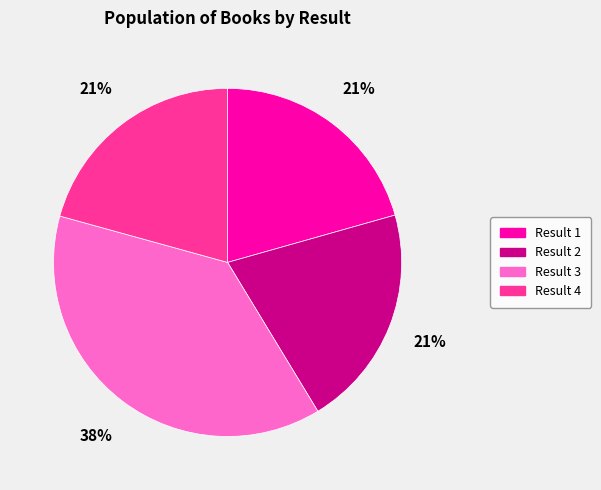

True or false: Result 4 accounts for 29% of the total.

False